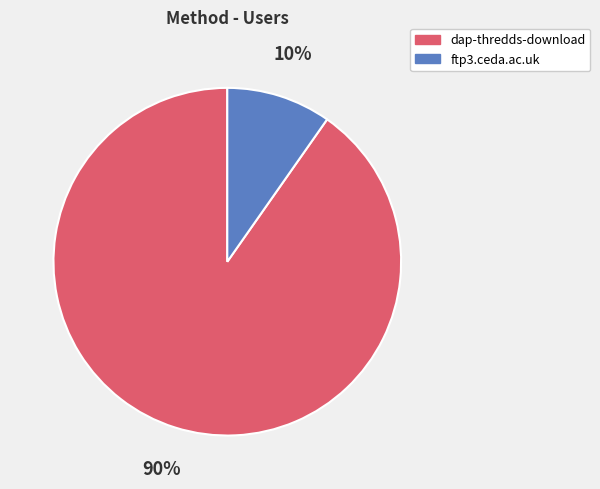

To the nearest percent, what is the average slice percentage?

50%